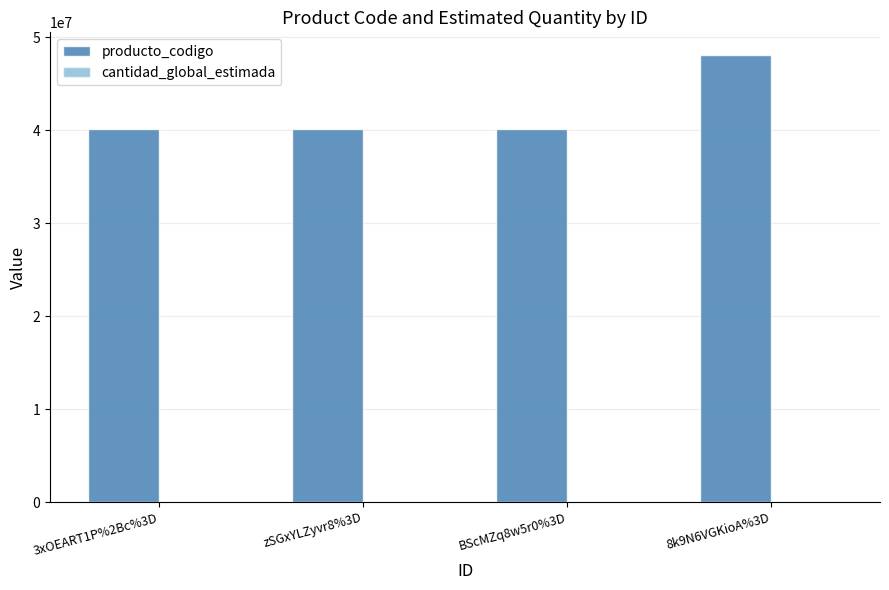

How many categories are shown in the chart?

4